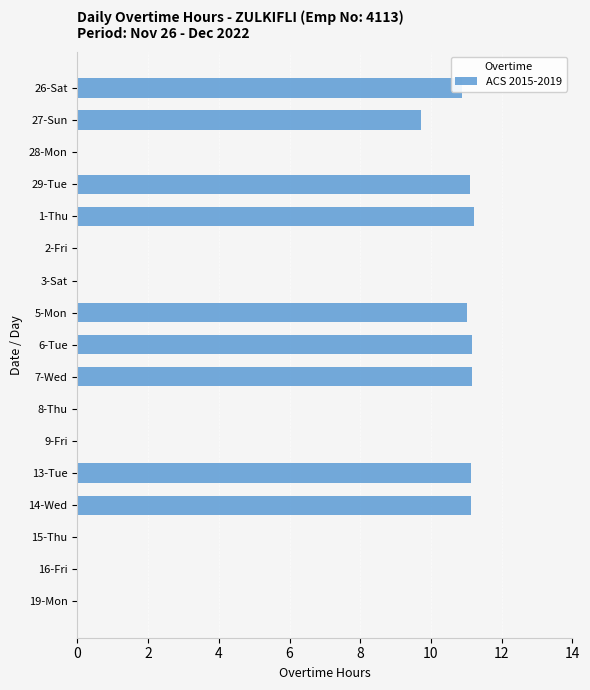

What is the sum of the values at 7-Wed and 28-Mon?

11.2